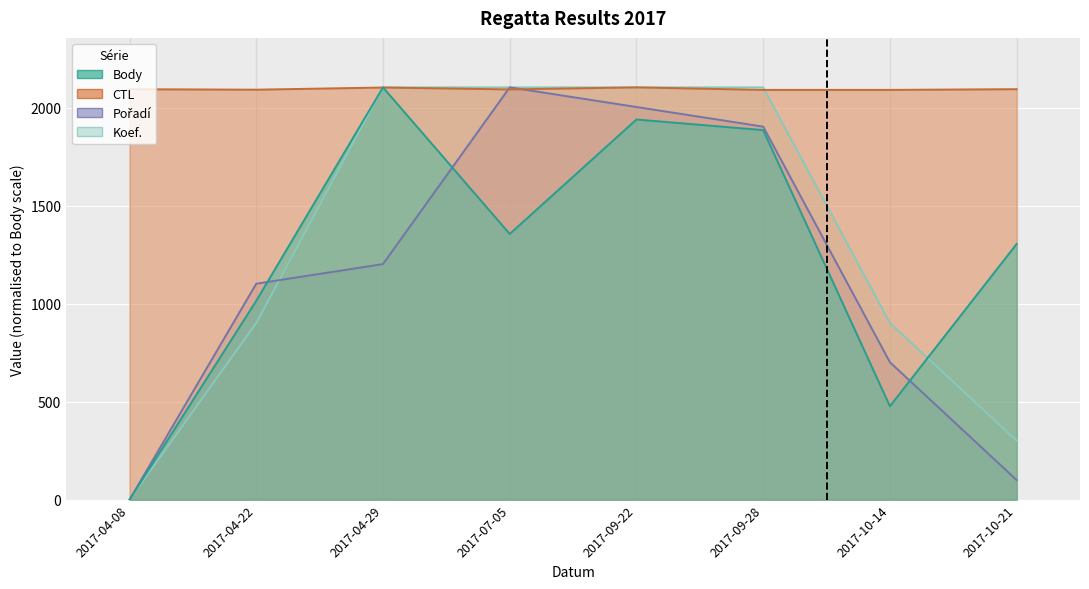

What is the difference between the maximum and minimum values in the Pořadí series?

2104.0